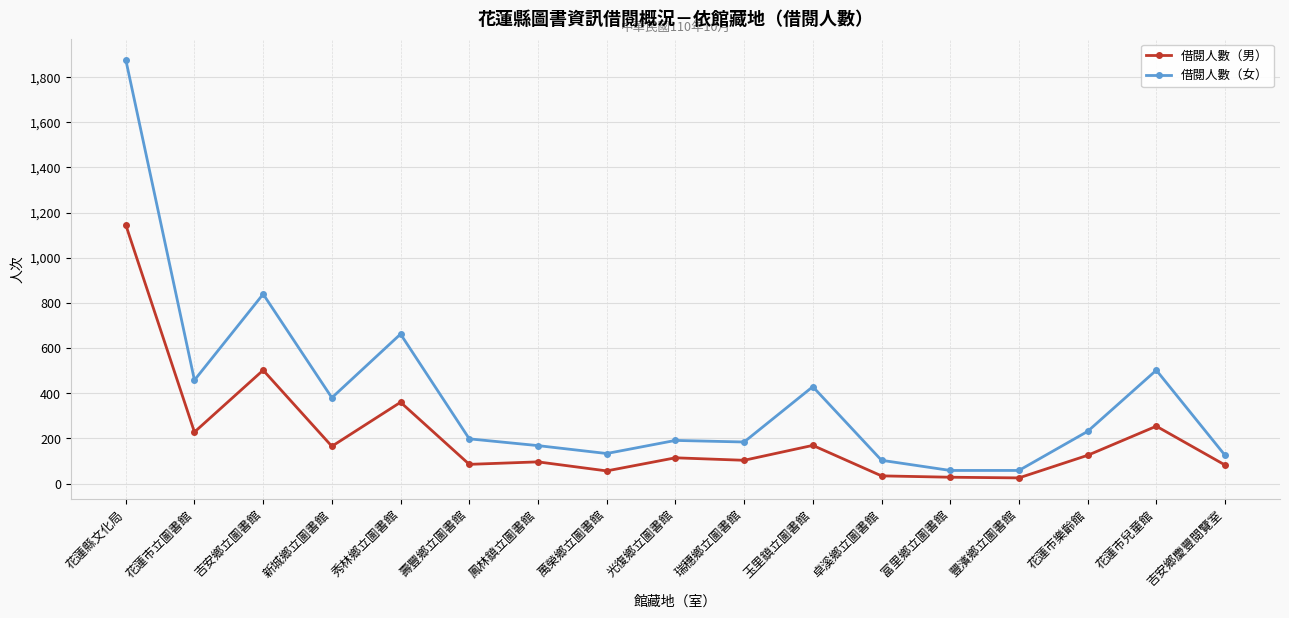

What are all the series names shown in the legend?

借閱人數（男）, 借閱人數（女）